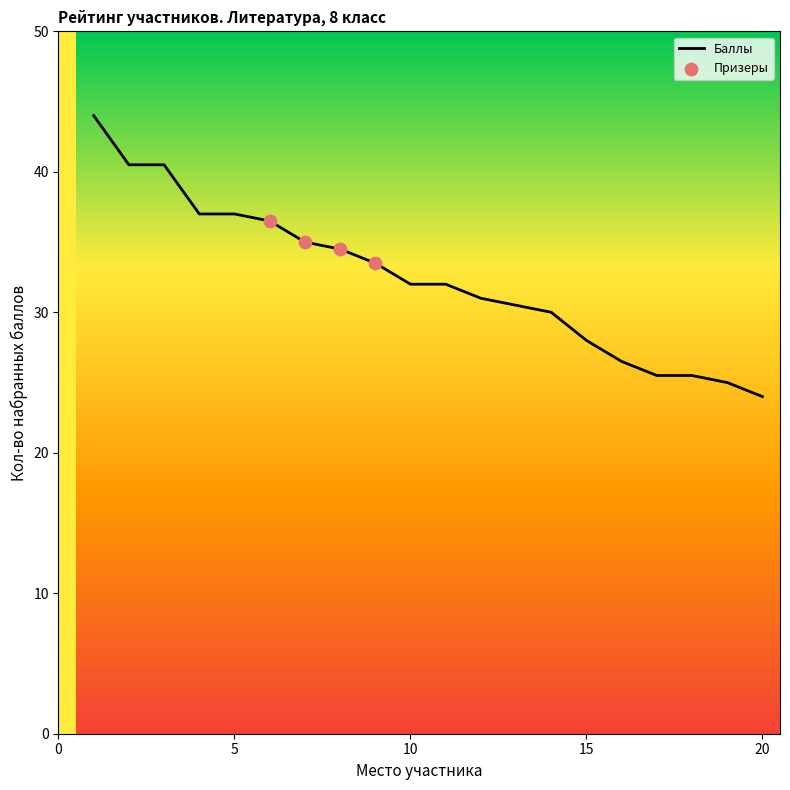

What is the greatest value displayed?

44.0